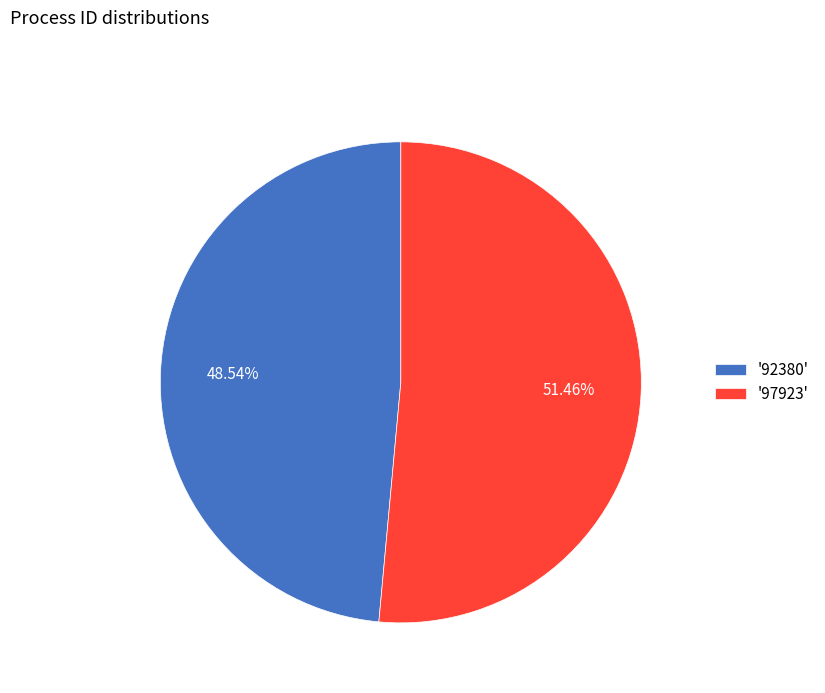

How many slices are in this pie chart?

2